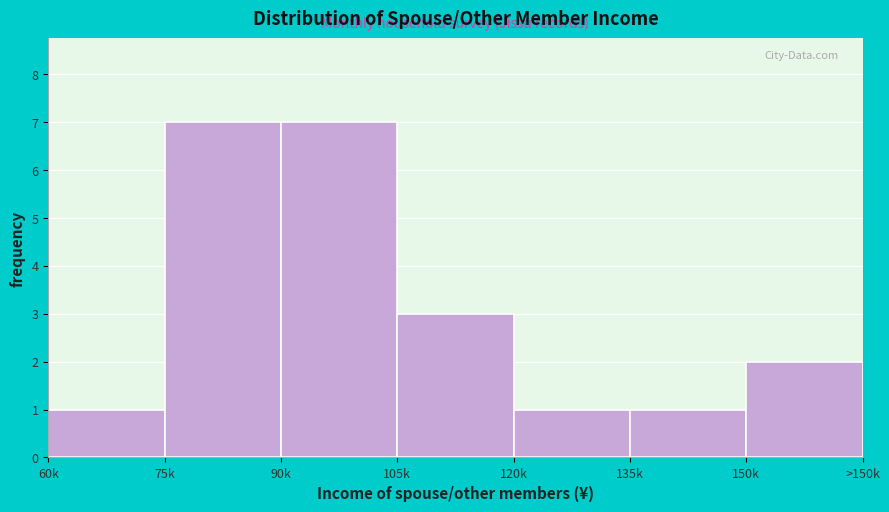

Reading left to right, transcribe all the data shown in this chart.

1	7	7	3	1	1	2